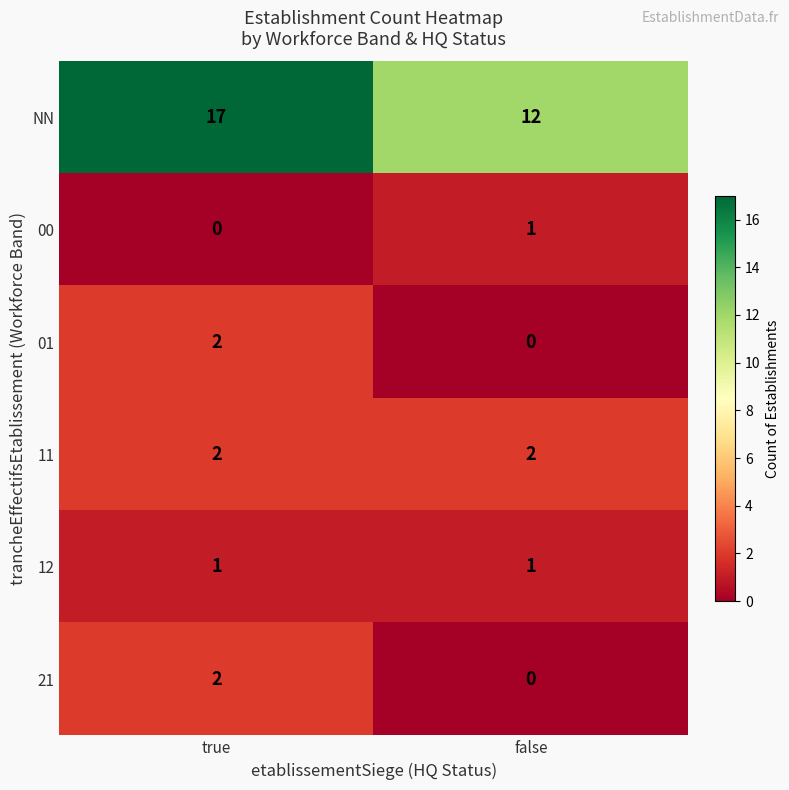

Rank the categories by 00 value from highest to lowest.

false, true